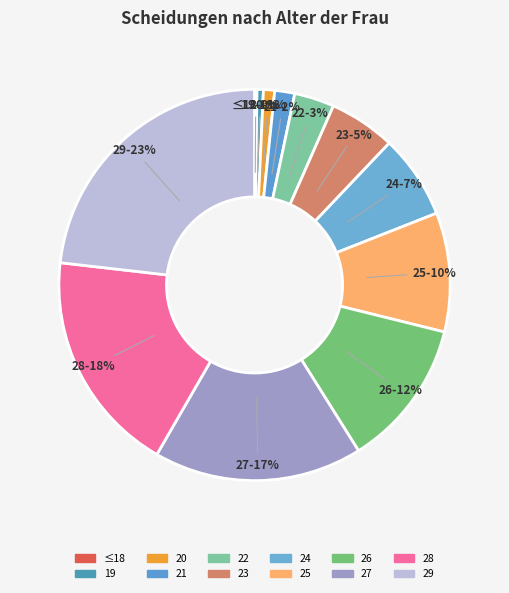

What percentage is the 22 slice, to the nearest percent?

3%